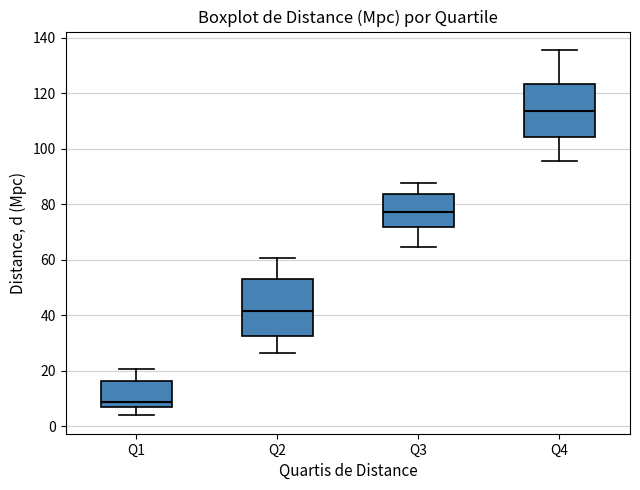

Reading left to right, read every box against the y-axis: the position of its median line, the range the box covers, and the ends of its whiskers. The values are not printed on the chart, so give them approximately, as read against the axis.

Q1: median 8, box 6 to 16, whiskers 4 to 20
Q2: median 42, box 32 to 52, whiskers 26 to 60
Q3: median 78, box 72 to 84, whiskers 64 to 88
Q4: median 114, box 104 to 124, whiskers 96 to 136